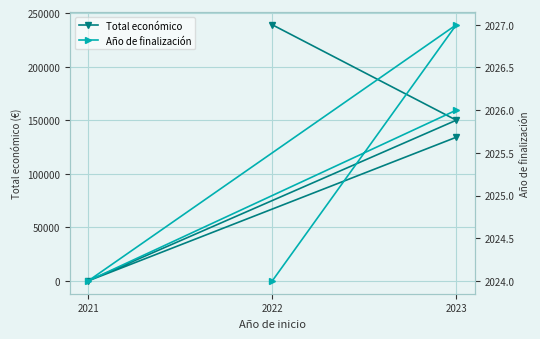

Reading left to right, what are all the values shown in this chart?

Total económico: 134112	0	150000	239073
Año de finalización: 2026	2024	2027	2024